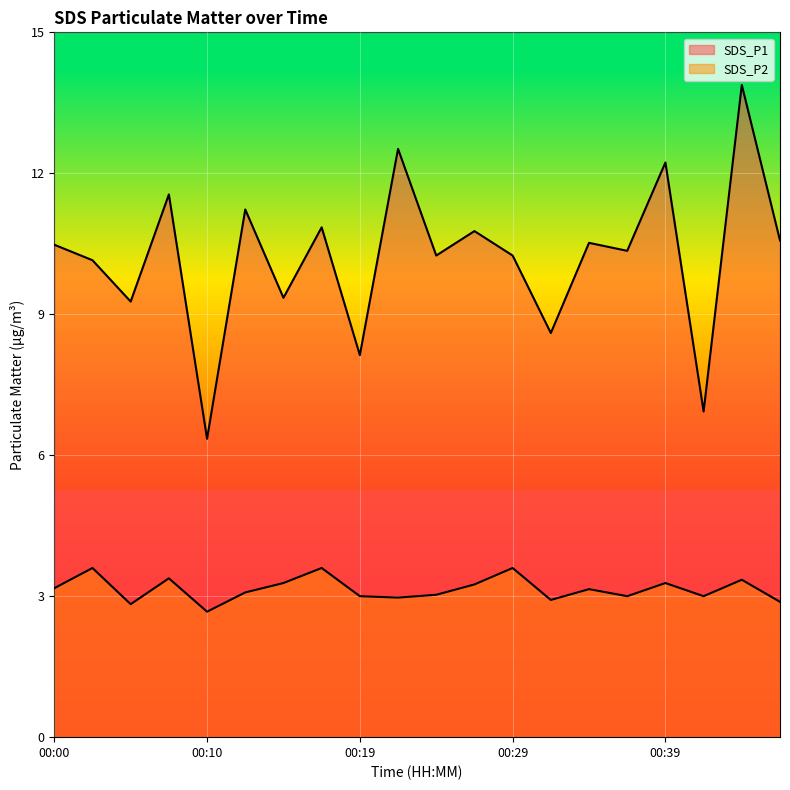

Which category has the highest value in the SDS_P1 series?

00:44